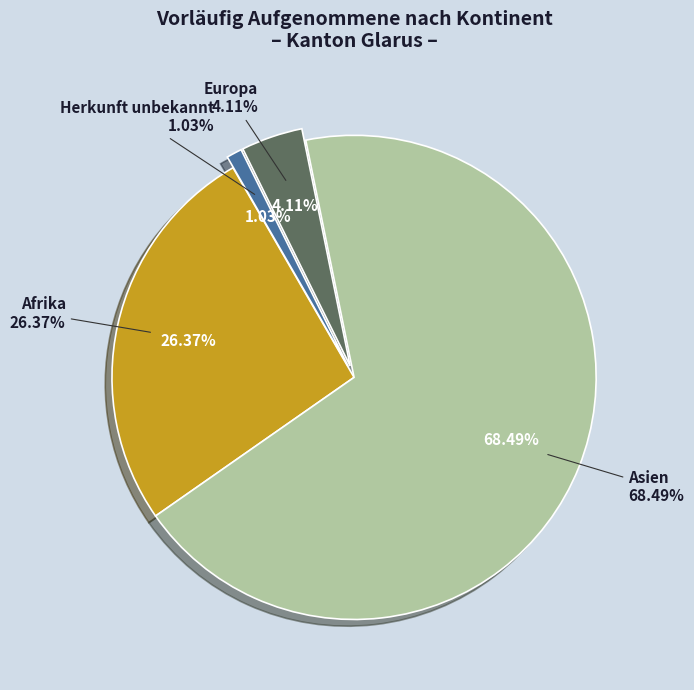

Count the number of slices in the pie.

4